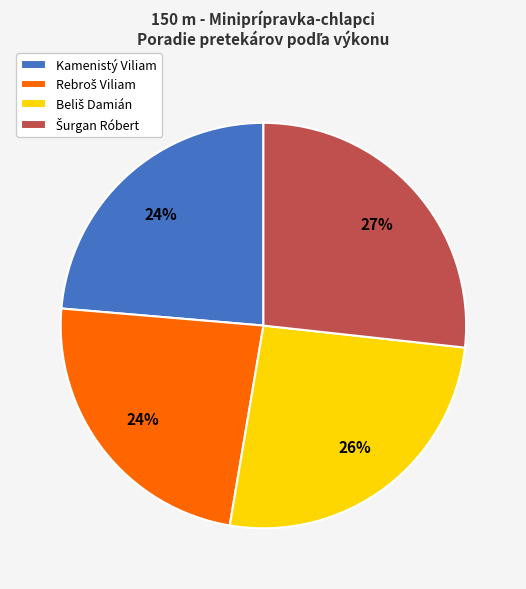

To the nearest percent, what portion does Kamenistý Viliam represent?

24%